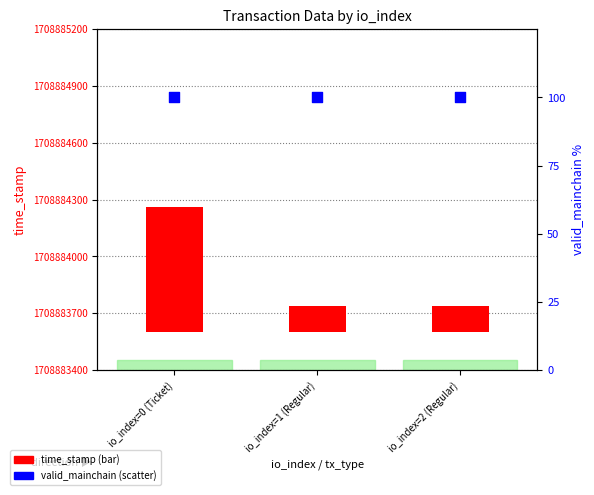

At how many categories does at least one series exceed 477?

1